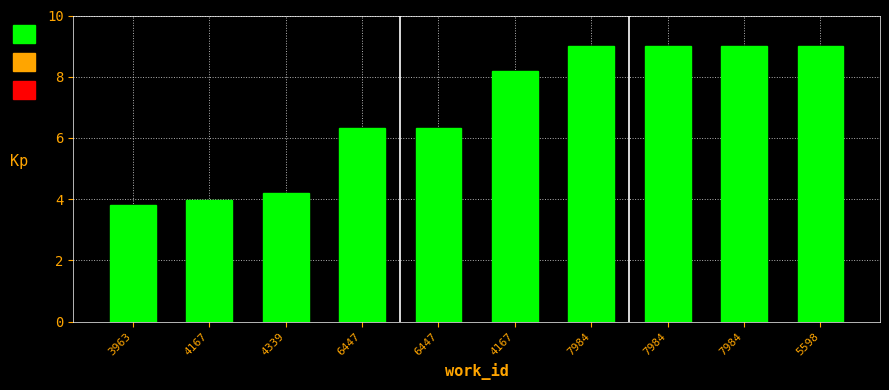

How many data points are above 8?

5